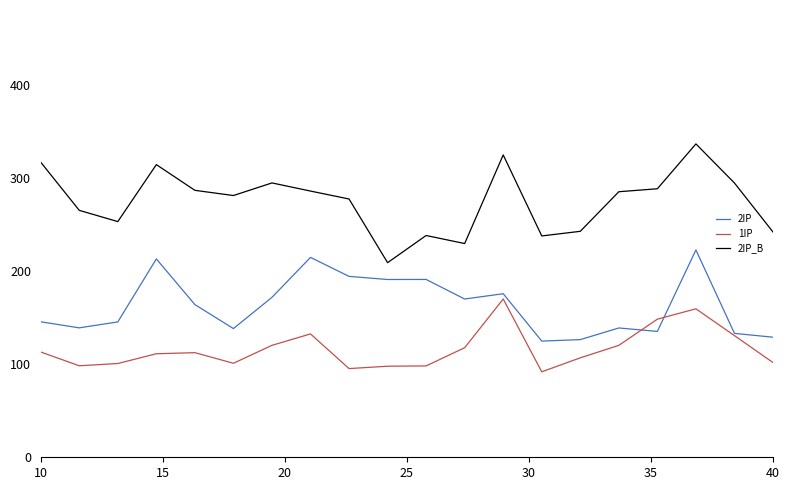

Which series has the largest total across all categories?

2IP_B